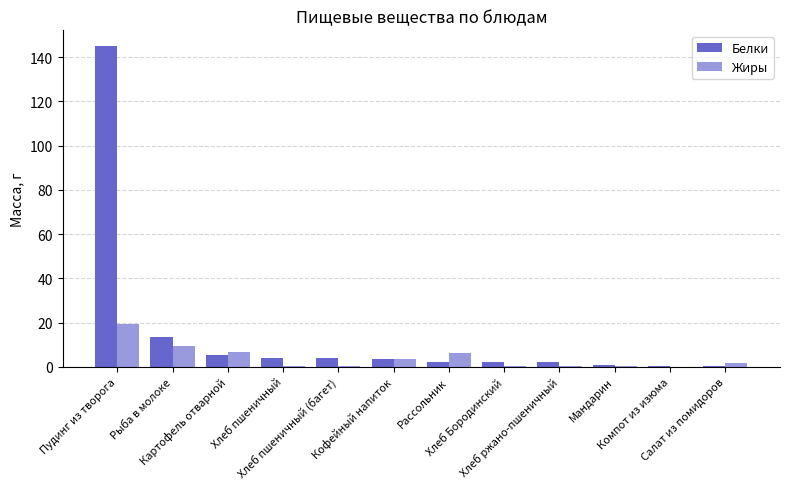

What is the total value across all series at Салат из помидоров?

2.1